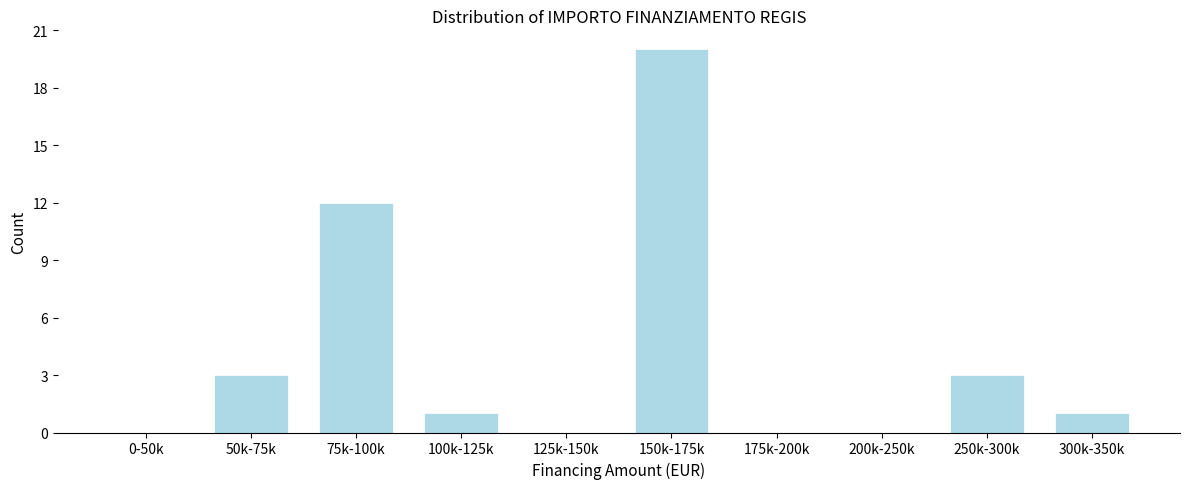

Reading left to right, what are all the values shown in this chart?

0-50k=0	50k-75k=3	75k-100k=12	100k-125k=1	125k-150k=0	150k-175k=20	175k-200k=0	200k-250k=0	250k-300k=3	300k-350k=1